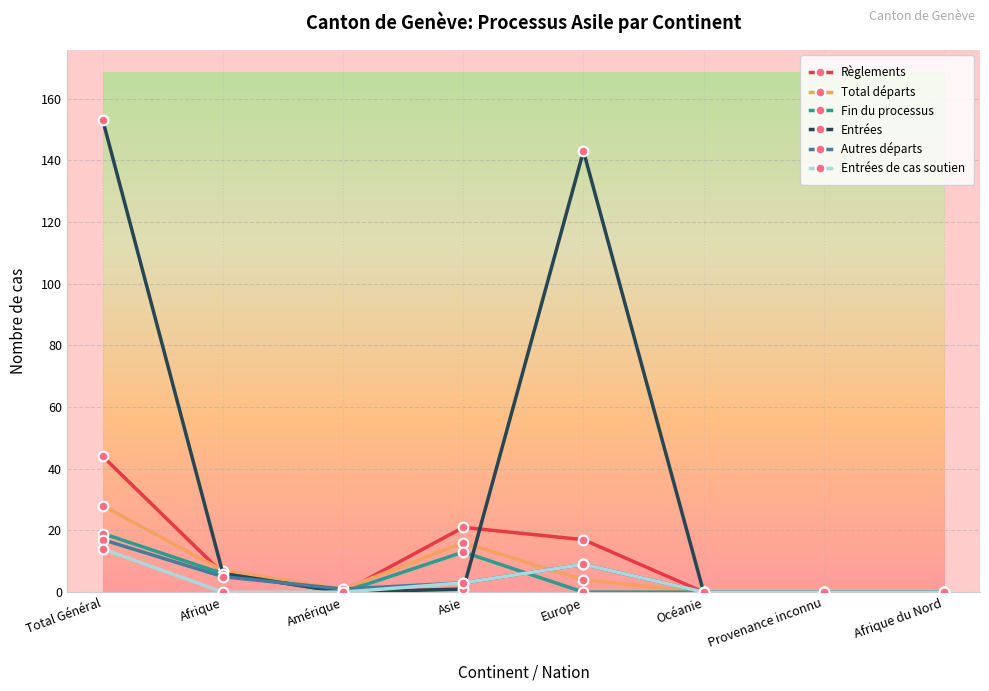

What are all the series names shown in the legend?

Règlements, Total départs, Fin du processus, Entrées, Autres départs, Entrées de cas soutien